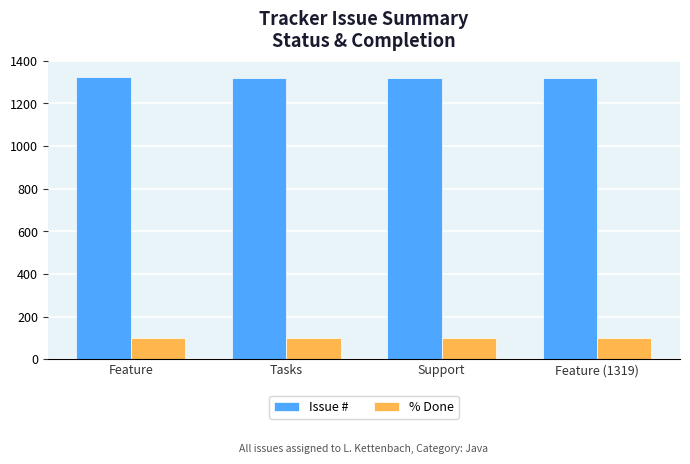

The value of Issue # at Feature is 1322. True or false?

True